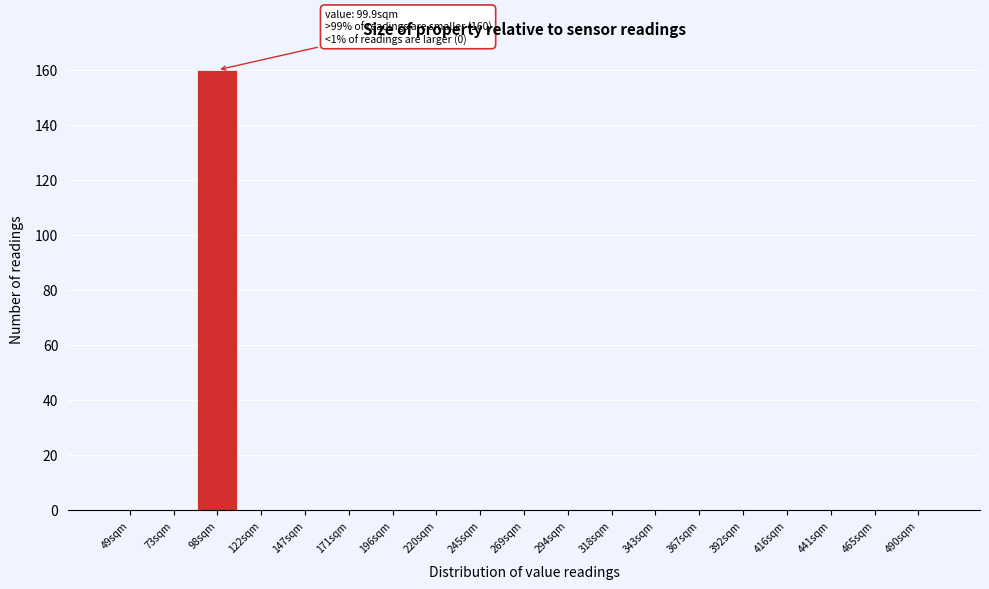

Reading left to right, list all the values displayed in this chart.

49sqm=0	73sqm=0	98sqm=160	122sqm=0	147sqm=0	171sqm=0	196sqm=0	220sqm=0	245sqm=0	269sqm=0	294sqm=0	318sqm=0	343sqm=0	367sqm=0	392sqm=0	416sqm=0	441sqm=0	465sqm=0	490sqm=0